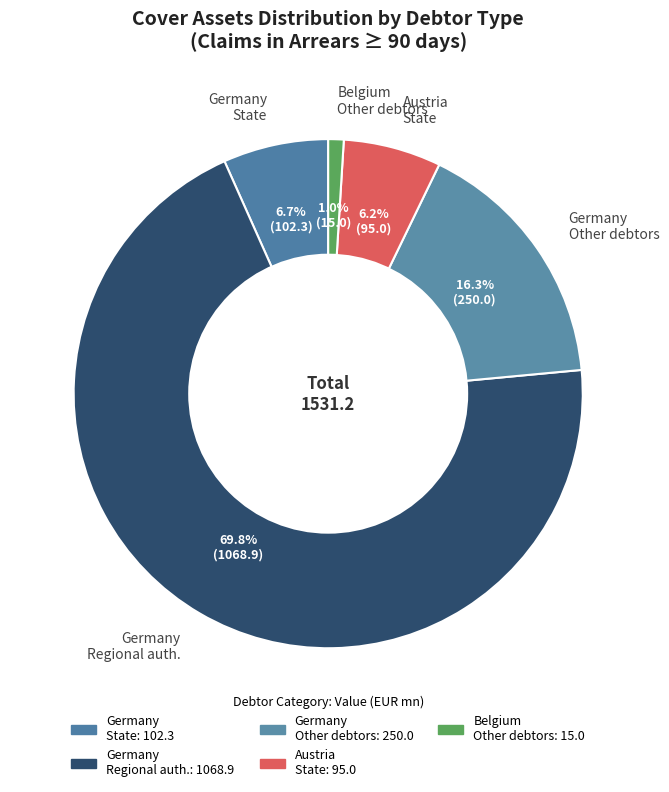

Which slice is the largest?

Germany Regional auth.